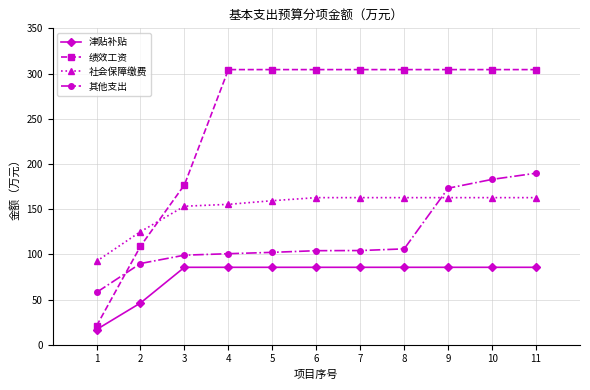

How many data points does each series have?

11